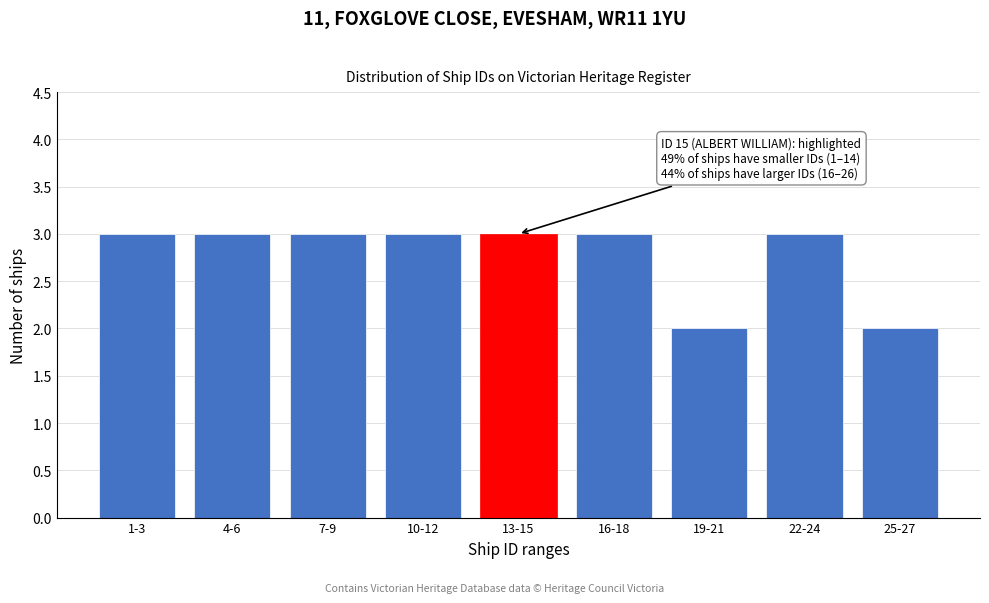

Reading left to right, list all the values displayed in this chart.

1-3=3	4-6=3	7-9=3	10-12=3	13-15=3	16-18=3	19-21=2	22-24=3	25-27=2